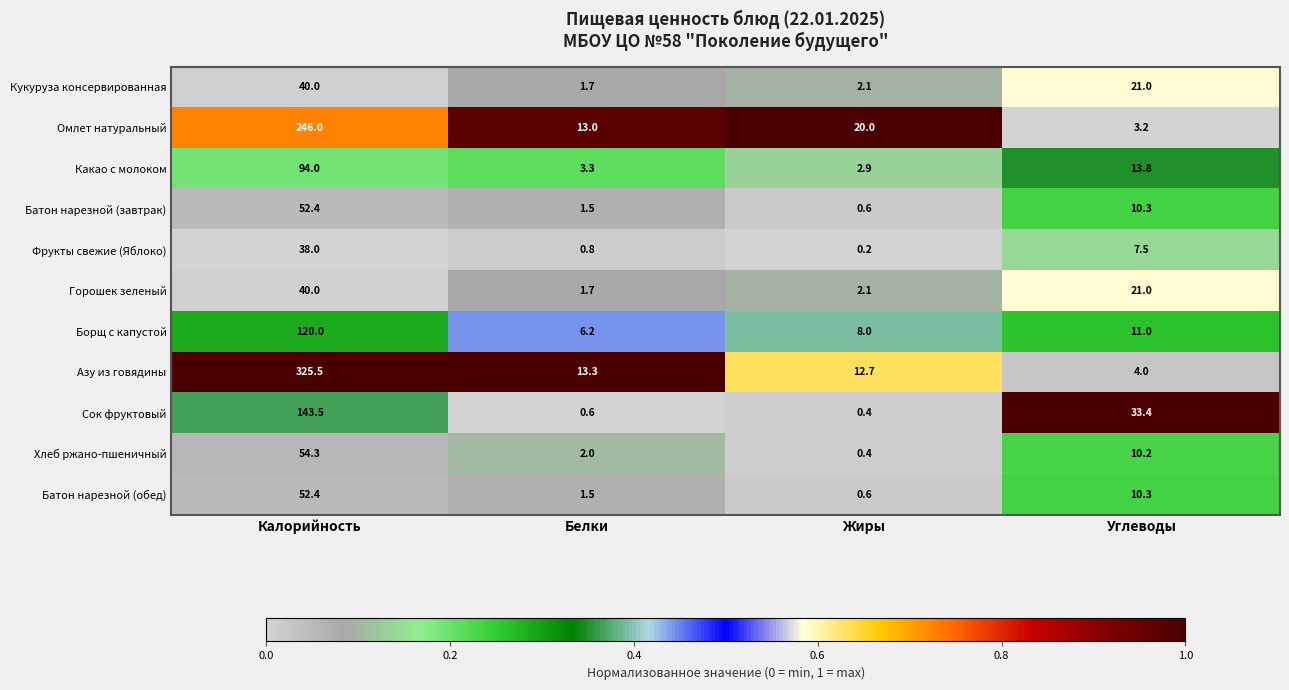

The value of Кукуруза консервированная at Калорийность is 27.3. True or false?

False